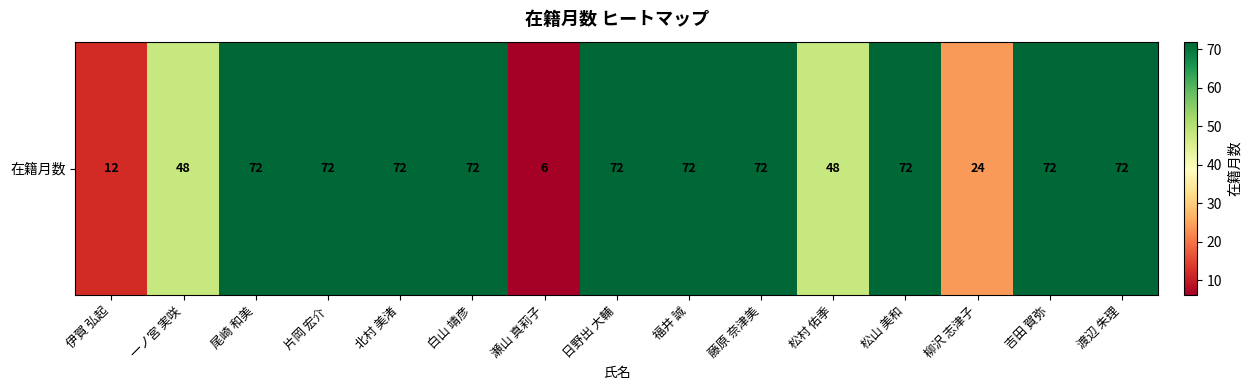

What is the ratio of the value at 松村 佑季 to the value at 尾崎 和美?

0.7